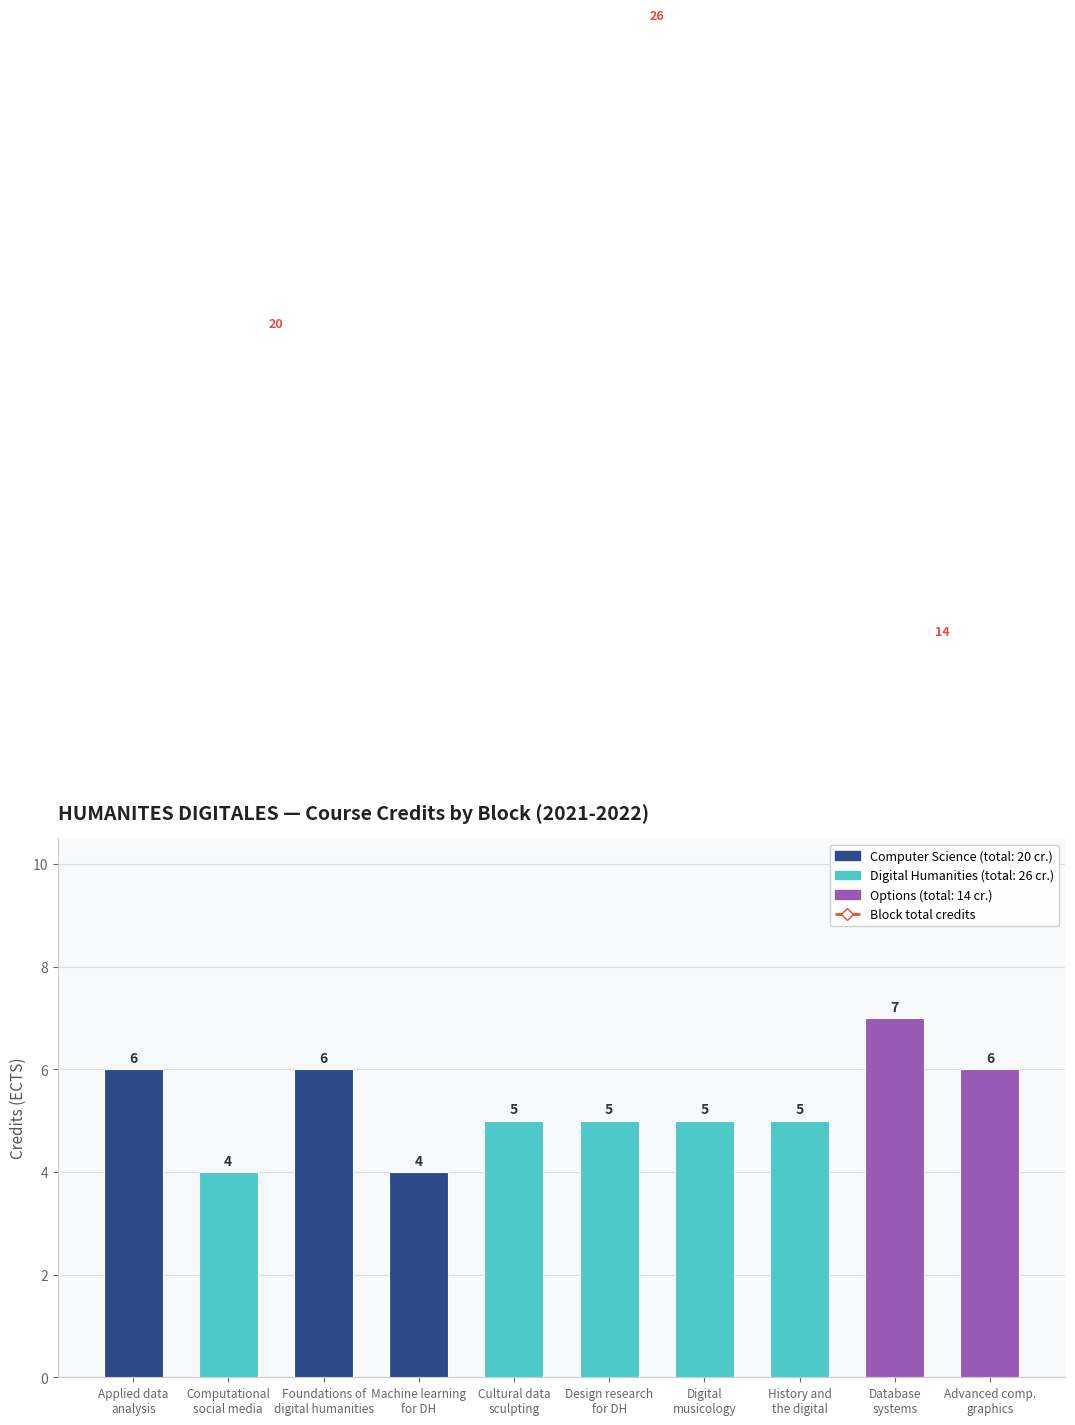

Are the bars grouped side by side (vs. stacked)?

No